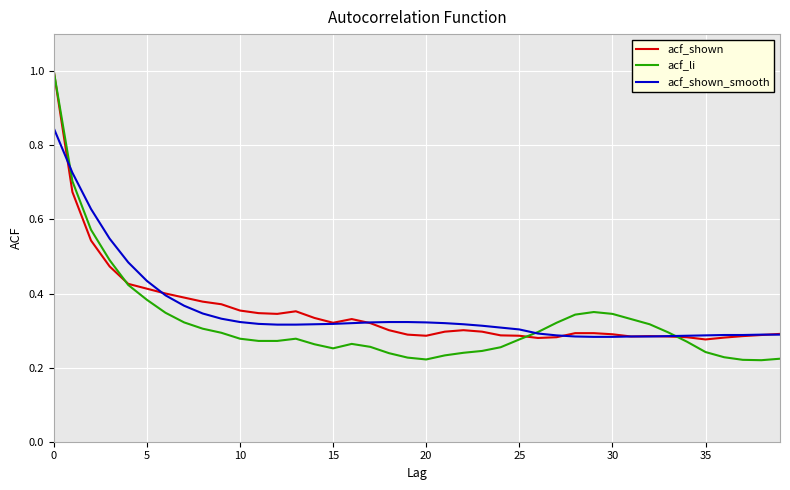

True or false: acf_li and acf_shown_smooth cross at least once.

True